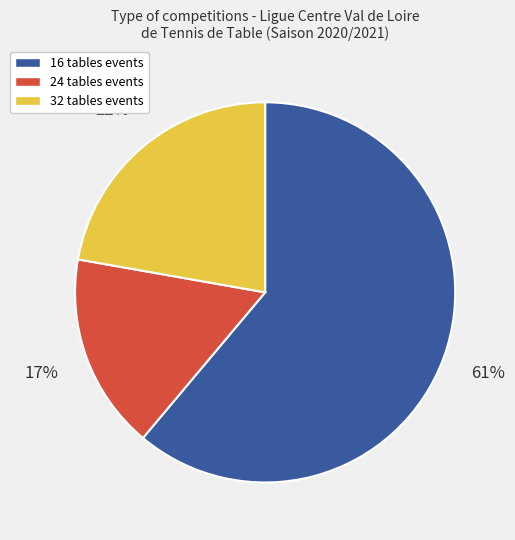

Is the sum of 16 tables events and 32 tables events greater than half?

Yes